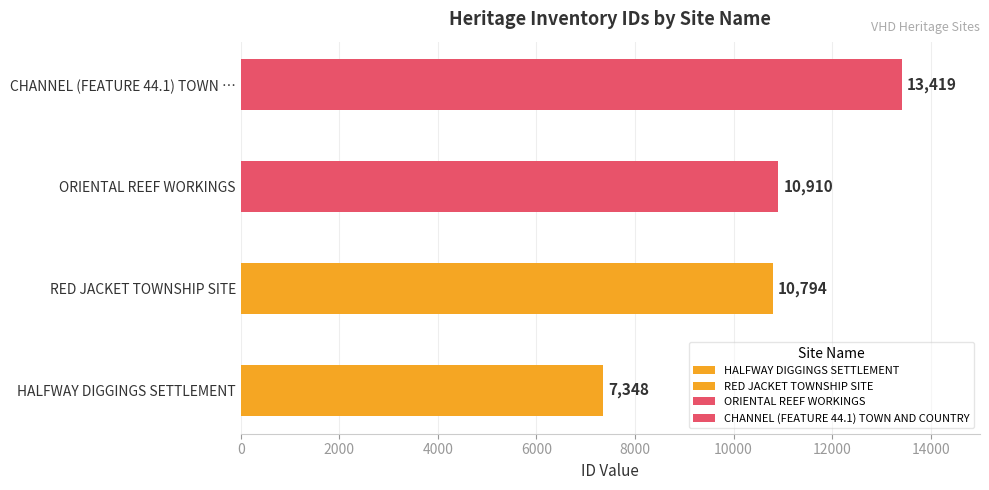

Which has a higher value, CHANNEL (FEATURE 44.1) TOWN AND COUNTRY or ORIENTAL REEF WORKINGS?

CHANNEL (FEATURE 44.1) TOWN AND COUNTRY